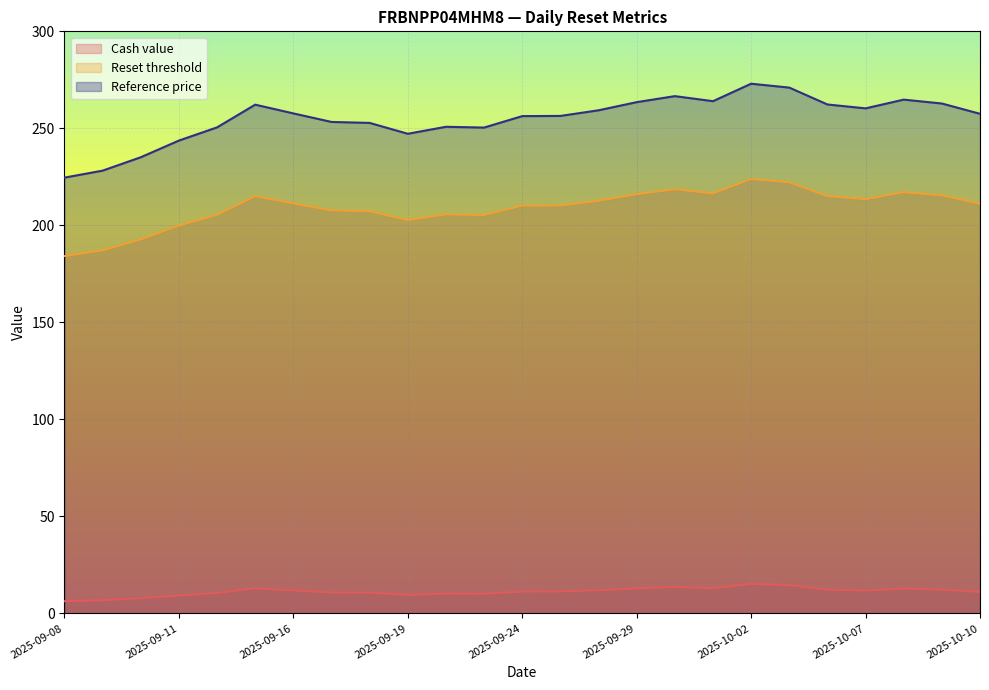

In Reset threshold, how many points are lower than both neighbors (excluding endpoints)?

4